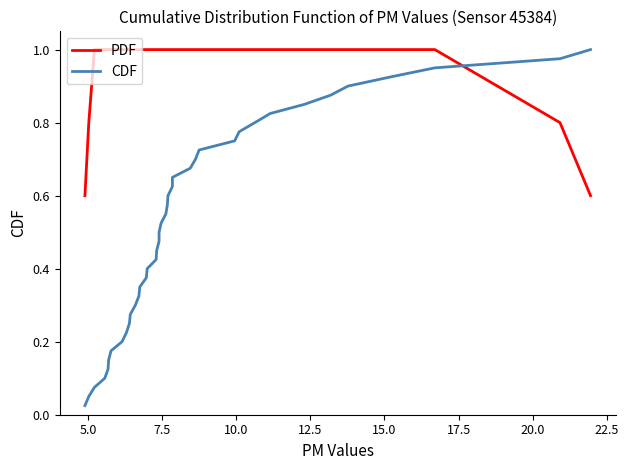

At which category does the chart reach its peak across all series?

7.5